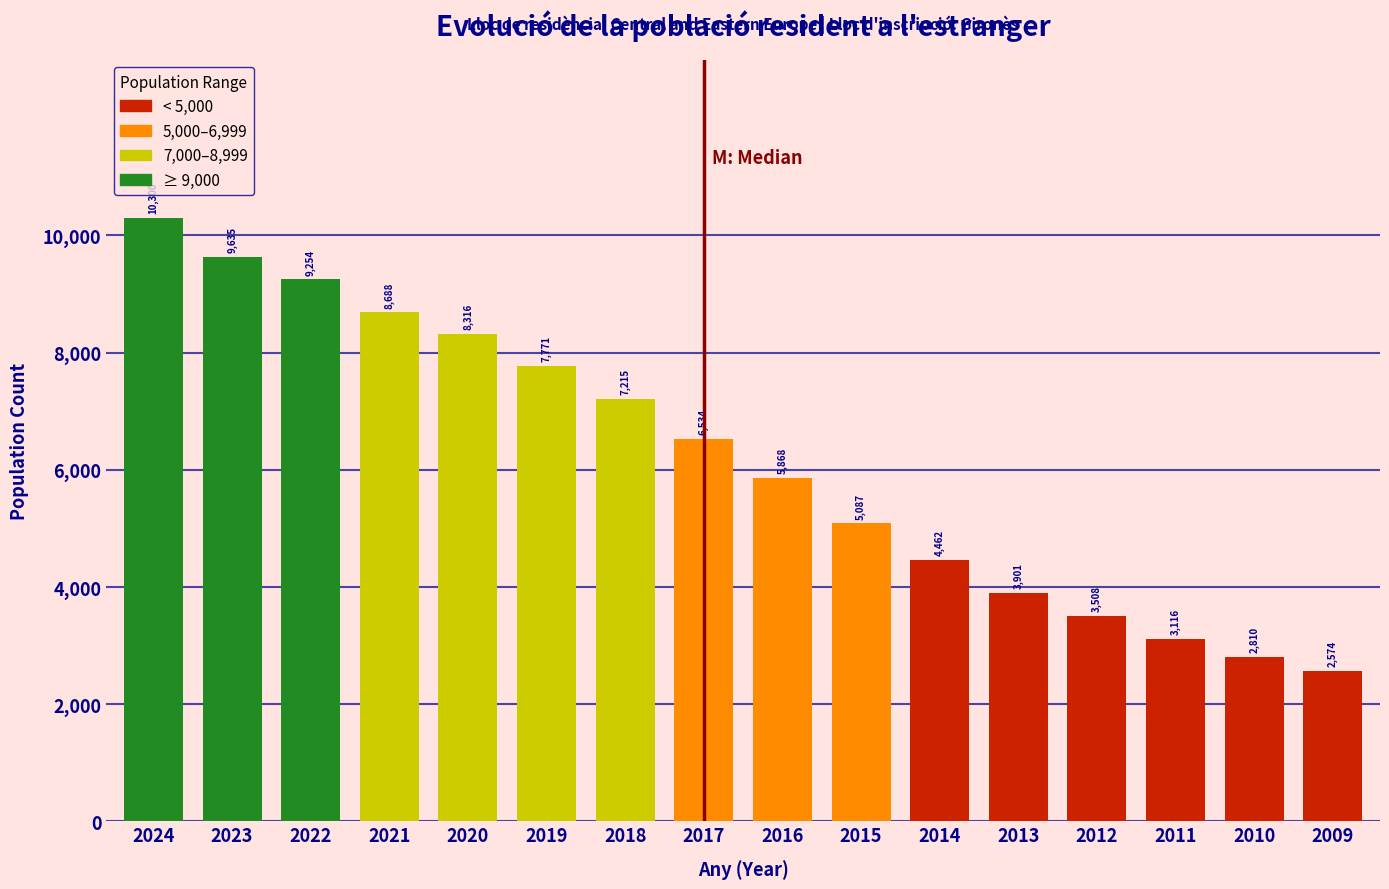

Reading right to left, extract all data points from this chart.

2009=2574	2010=2810	2011=3116	2012=3508	2013=3901	2014=4462	2015=5087	2016=5868	2017=6534	2018=7215	2019=7771	2020=8316	2021=8688	2022=9254	2023=9635	2024=10300